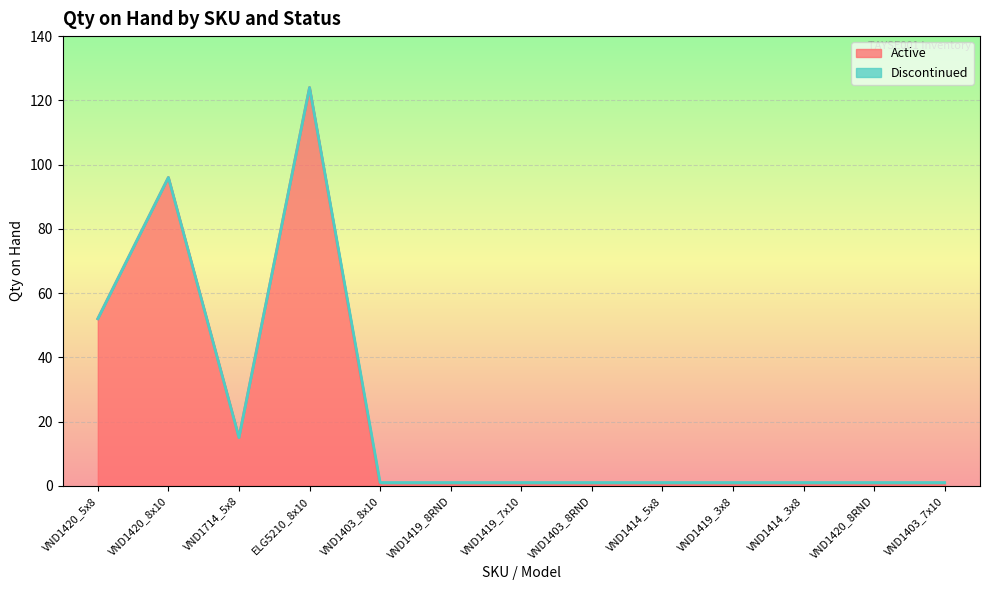

Rank the categories by value from highest to lowest.

ELG5210_8x10, VND1420_8x10, VND1420_5x8, VND1714_5x8, VND1403_8x10, VND1419_8RND, VND1419_7x10, VND1403_8RND, VND1414_5x8, VND1419_3x8, VND1414_3x8, VND1420_8RND, VND1403_7x10